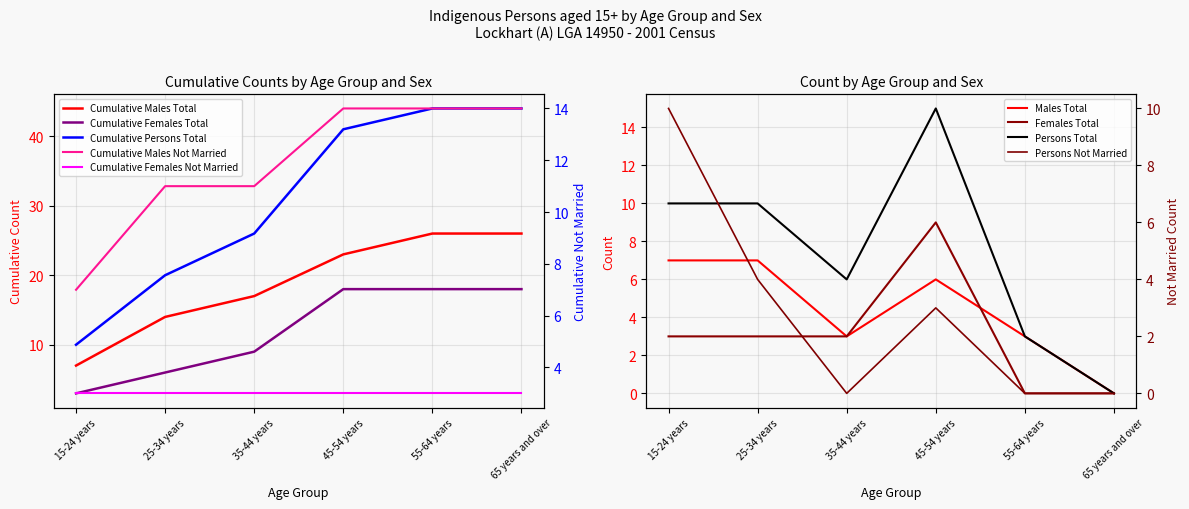

Which category has the lowest value across all series?

65 years and over